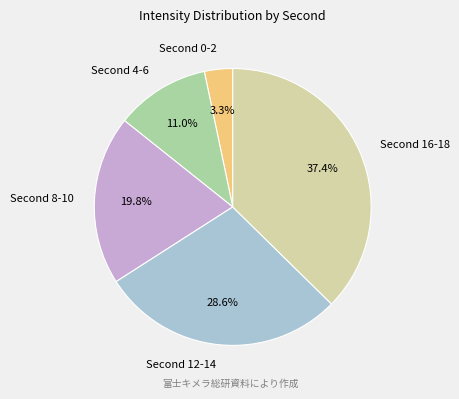

Which category has the smallest portion of the pie?

Second 0-2